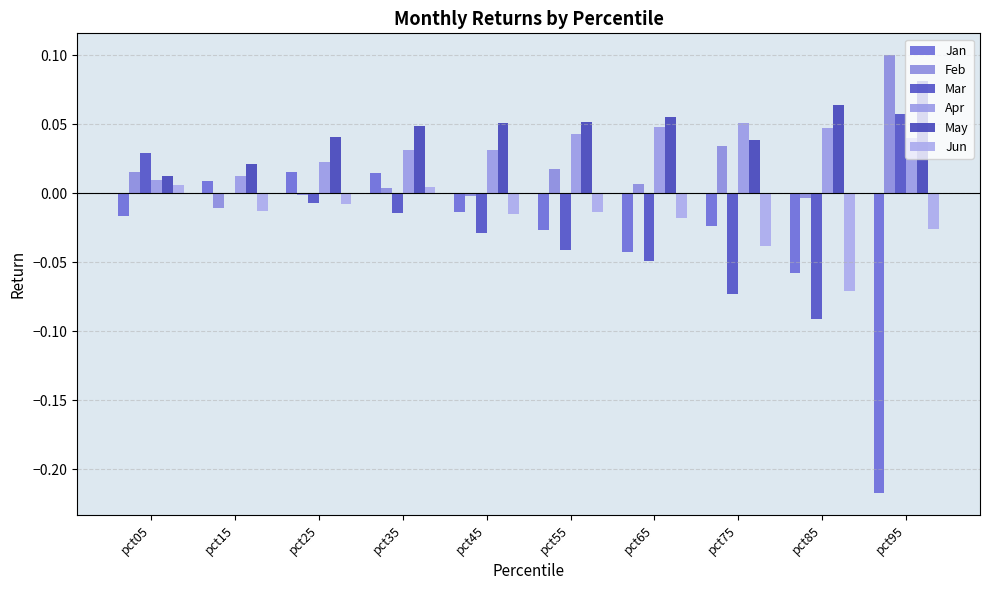

Count the number of data series in this chart.

6